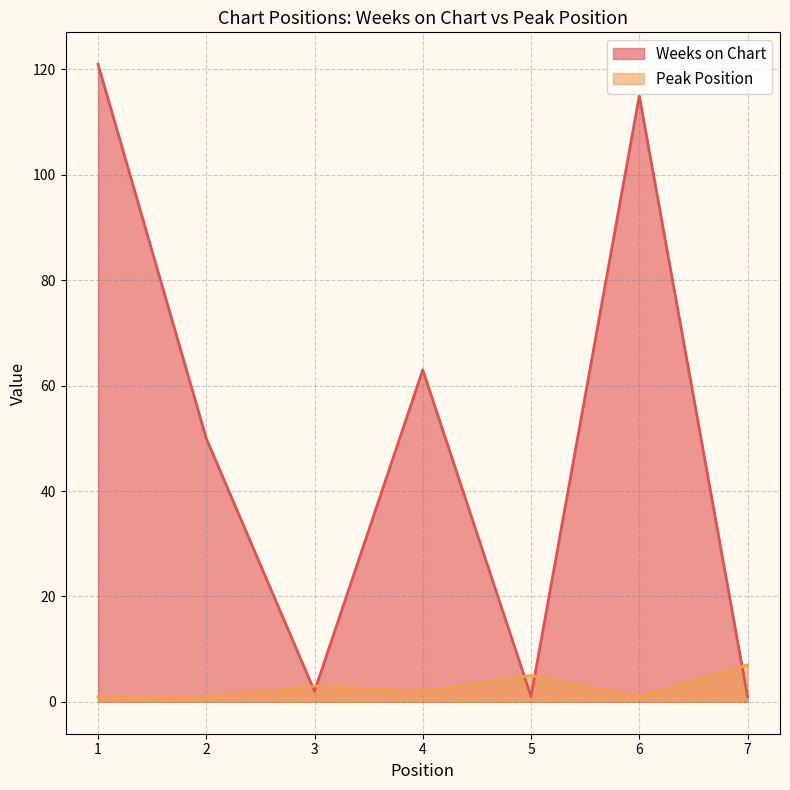

At which category is the sum across all series the highest?

1